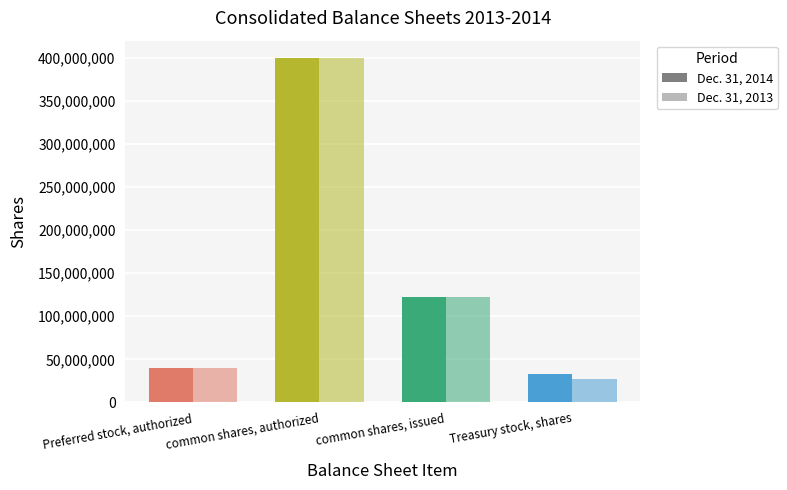

Is the value of Dec. 31, 2013 at Preferred stock, authorized greater than the value of Dec. 31, 2014 at Preferred stock, authorized?

No